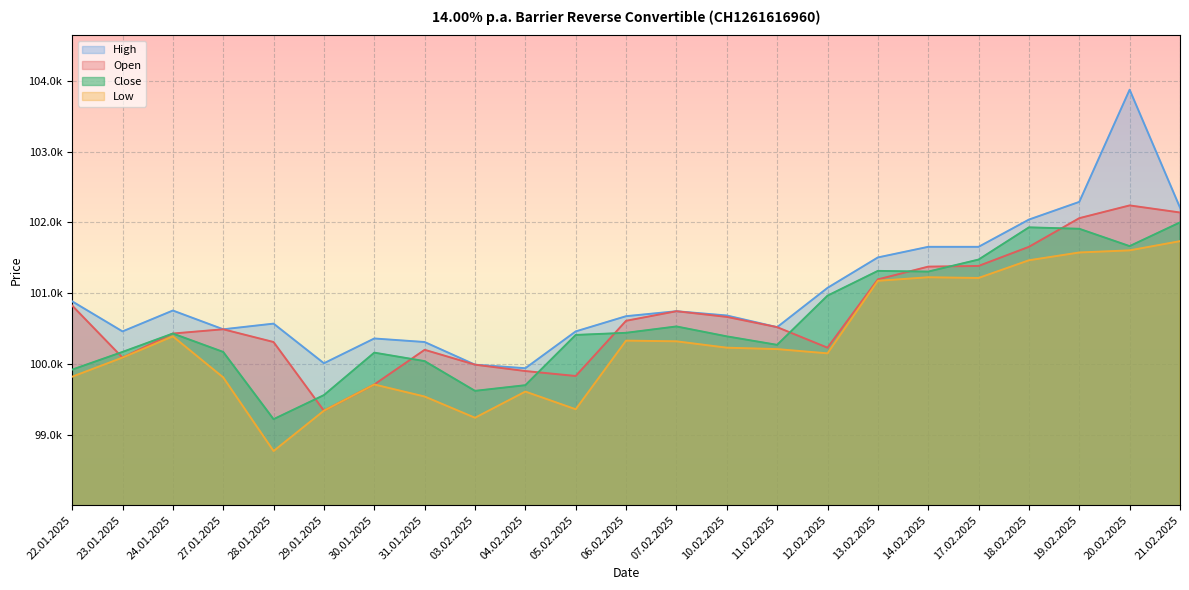

Which has a higher value, 29.01.2025 or 07.02.2025?

07.02.2025